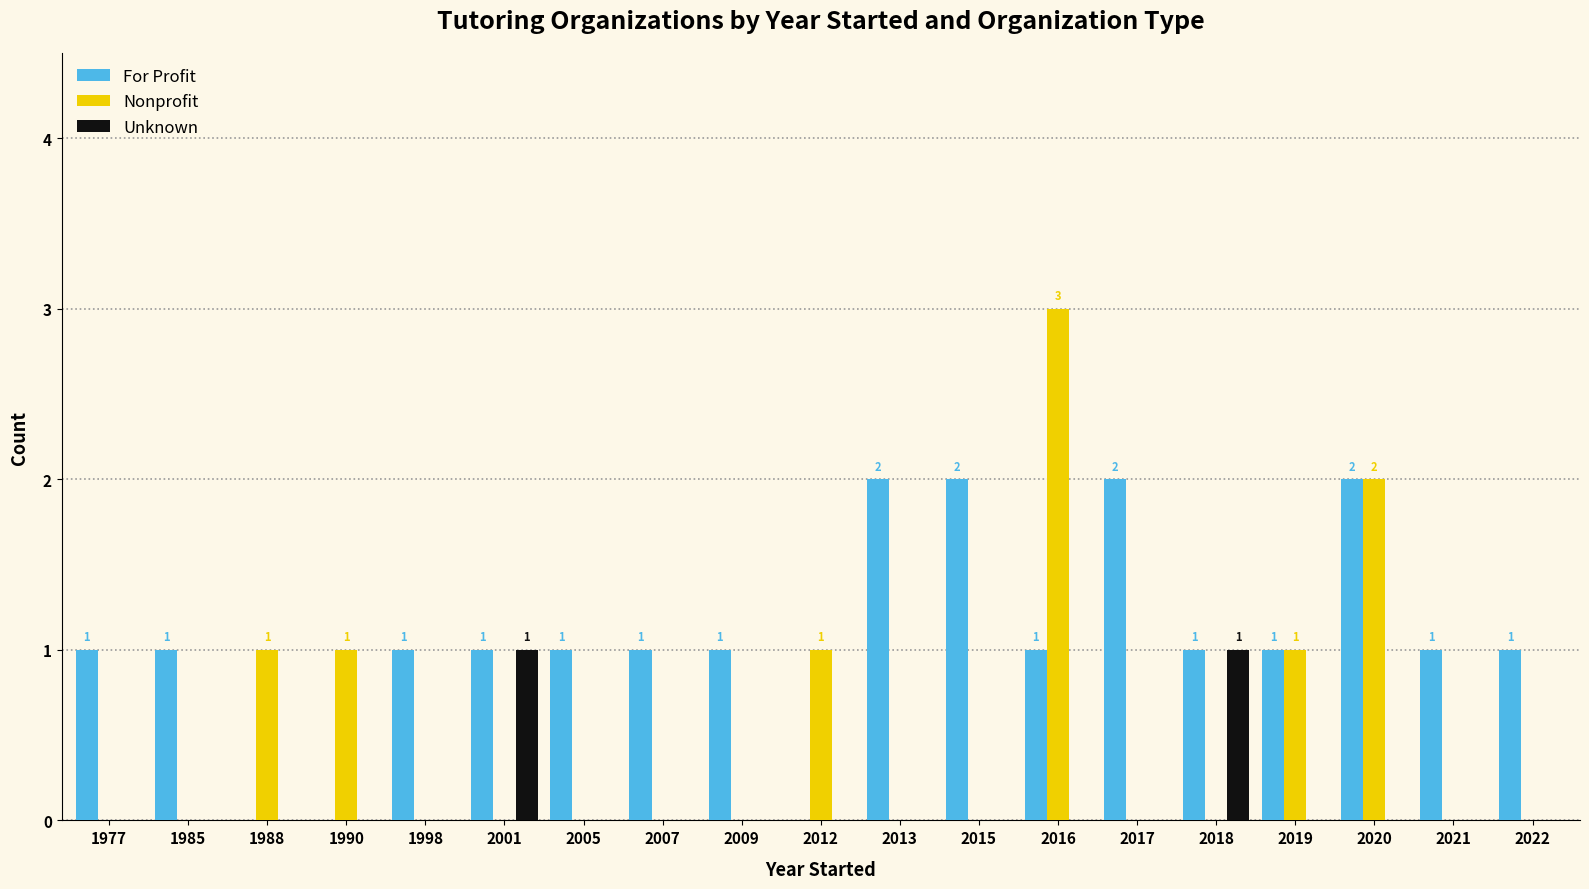

The Unknown series shows -1 at 1990. True or false?

False